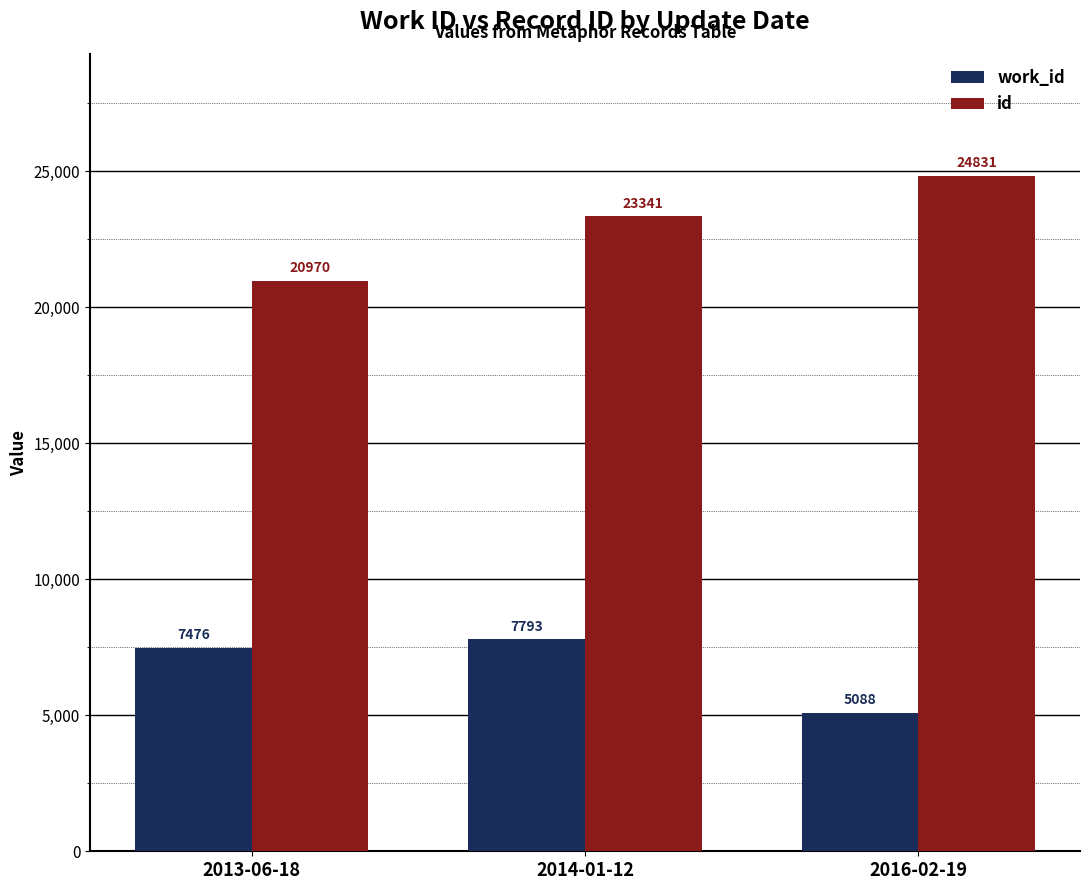

Reading right to left, transcribe all the data shown in this chart.

work_id: 5088	7793	7476
id: 24831	23341	20970